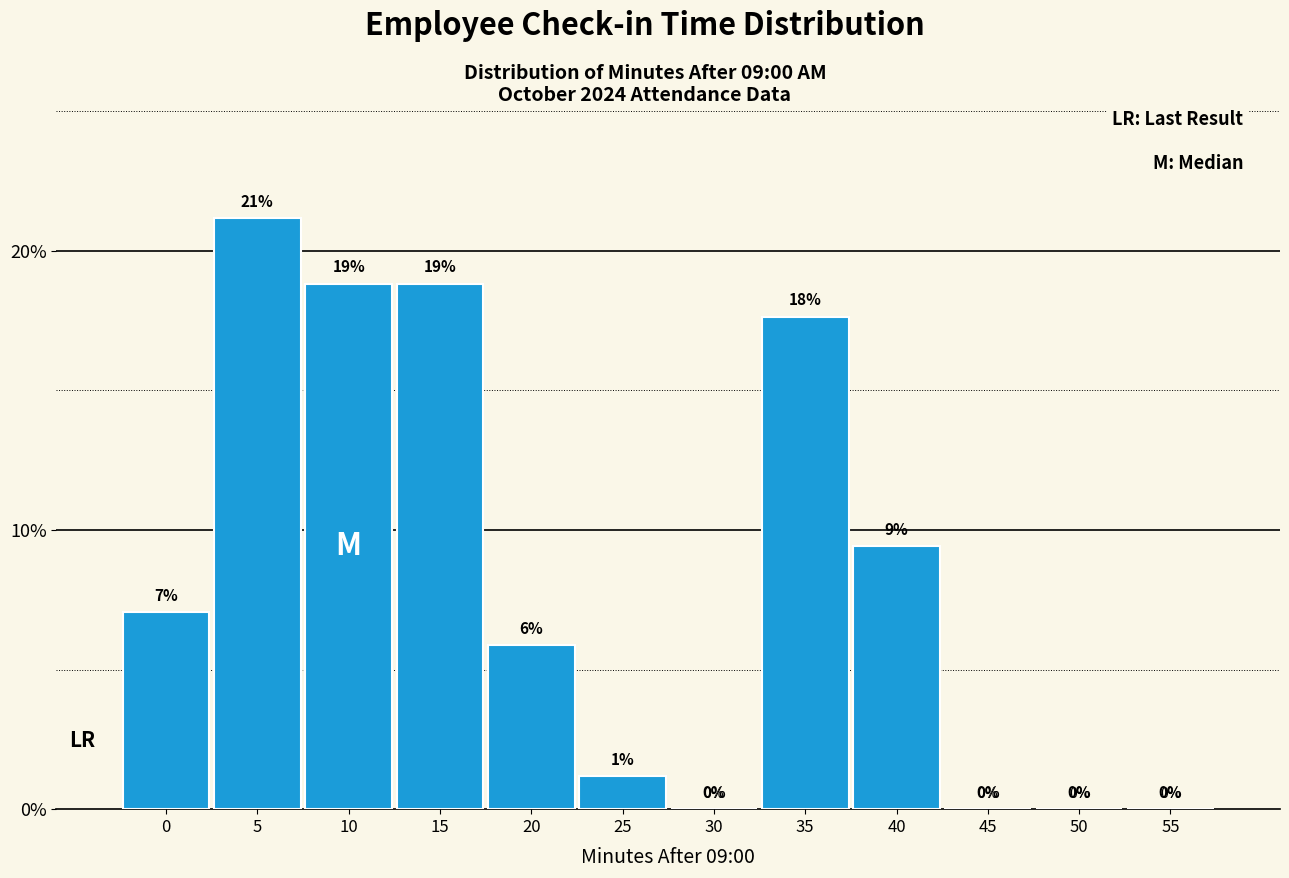

What is the maximum value shown in the chart?

21.2